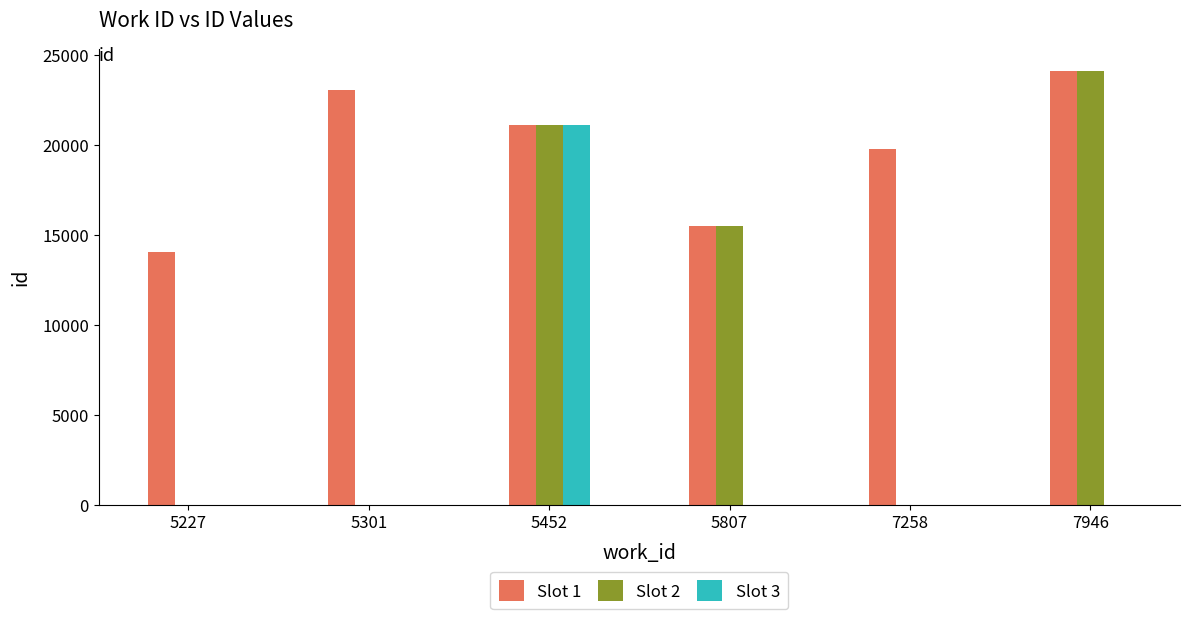

The Slot 3 series shows 8126 at 5301. True or false?

False